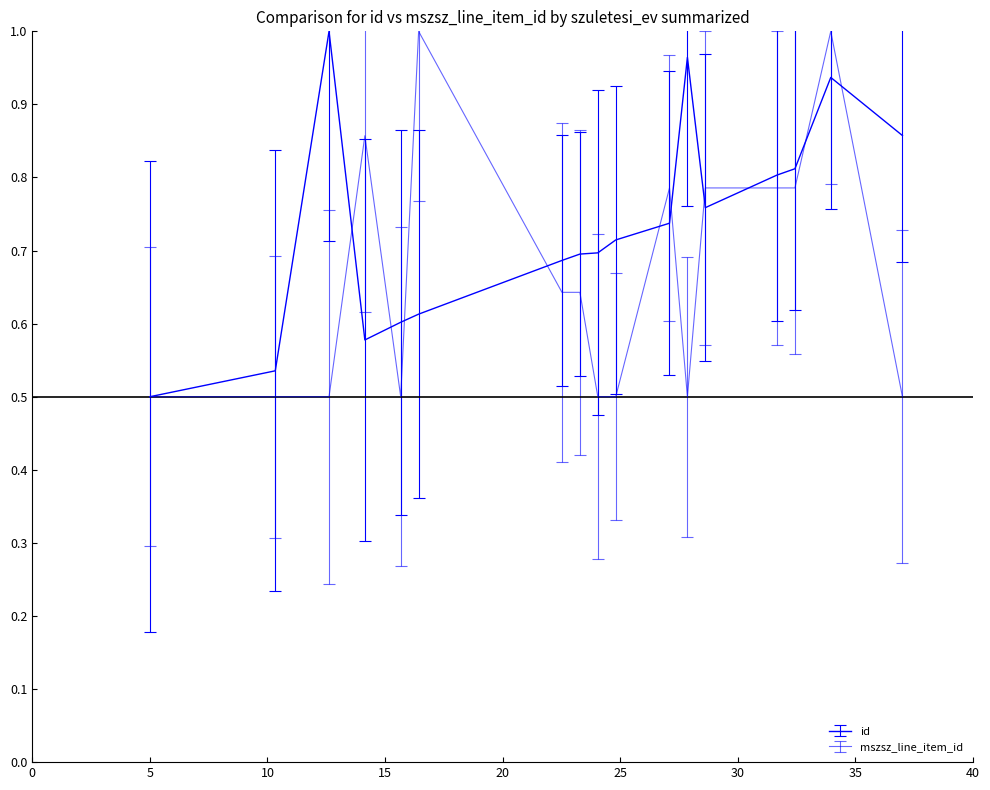

Does the chart display data point markers on the line(s)?

No